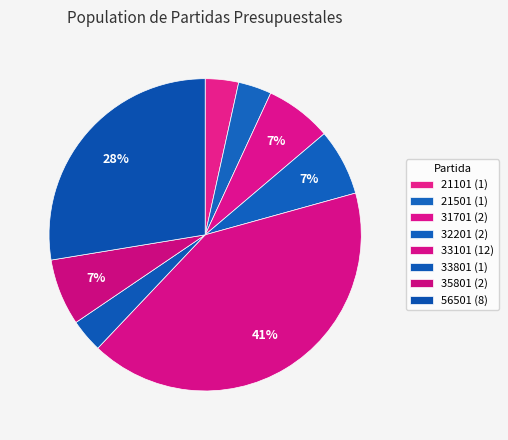

Count the number of slices in the pie.

8